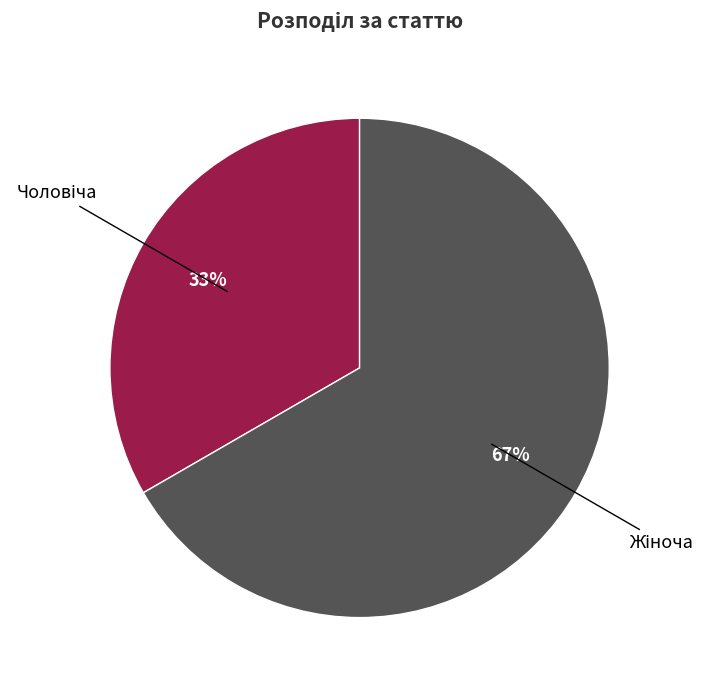

Is there any slice that represents more than half of the pie?

Yes